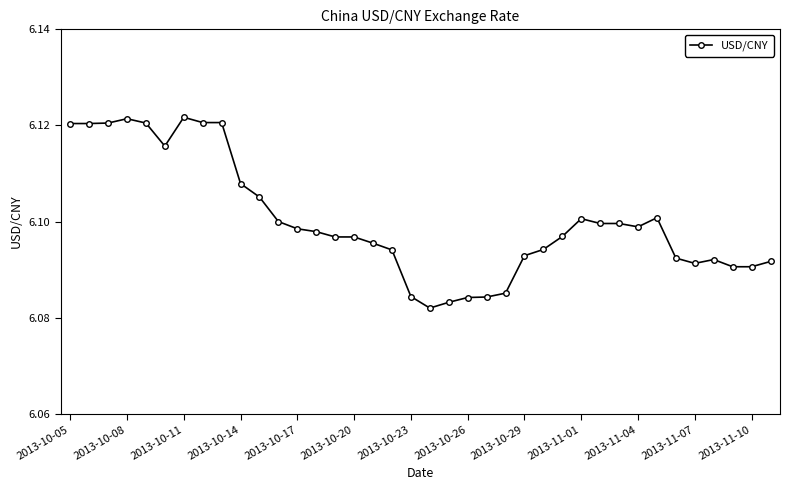

Count the number of categories in the chart.

38